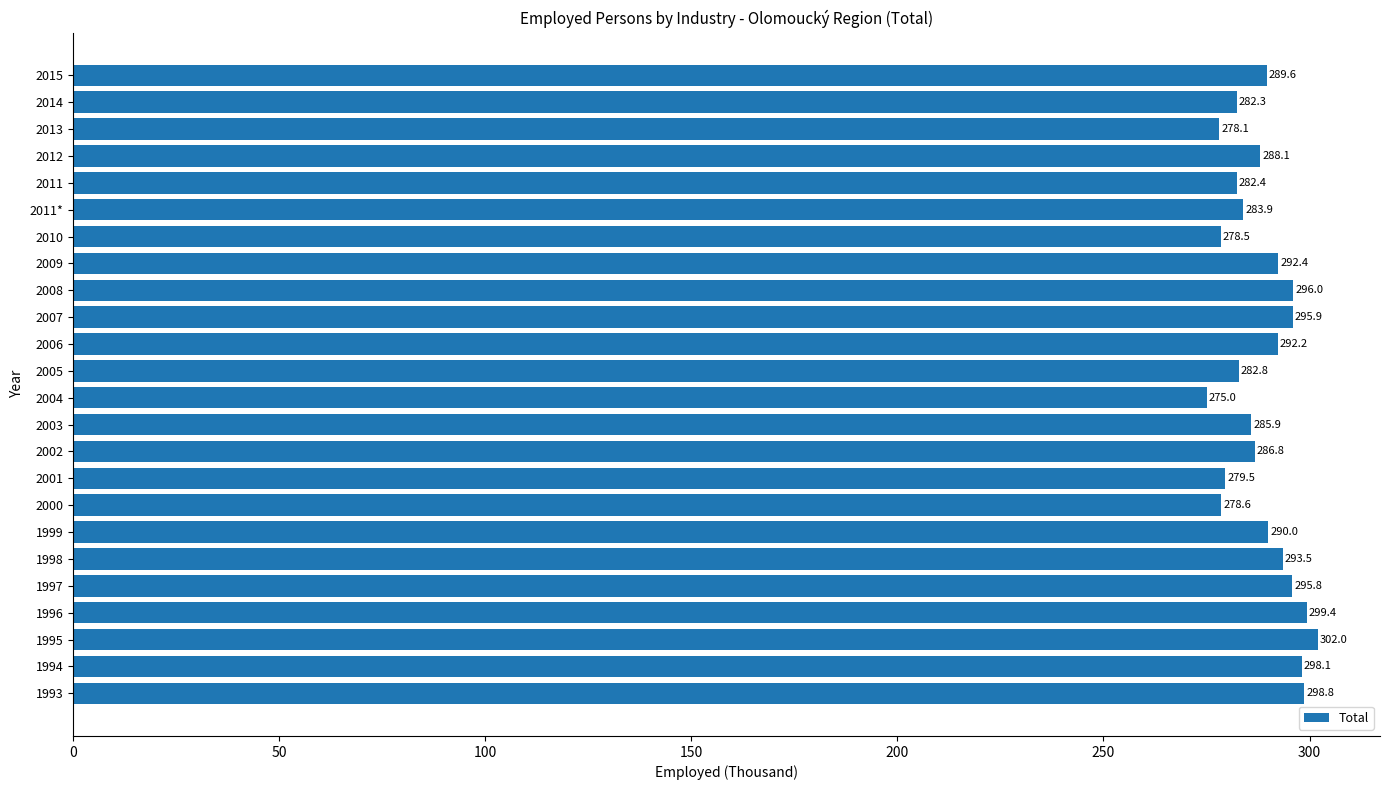

Is it true that the value at 2002 is 504.1?

False